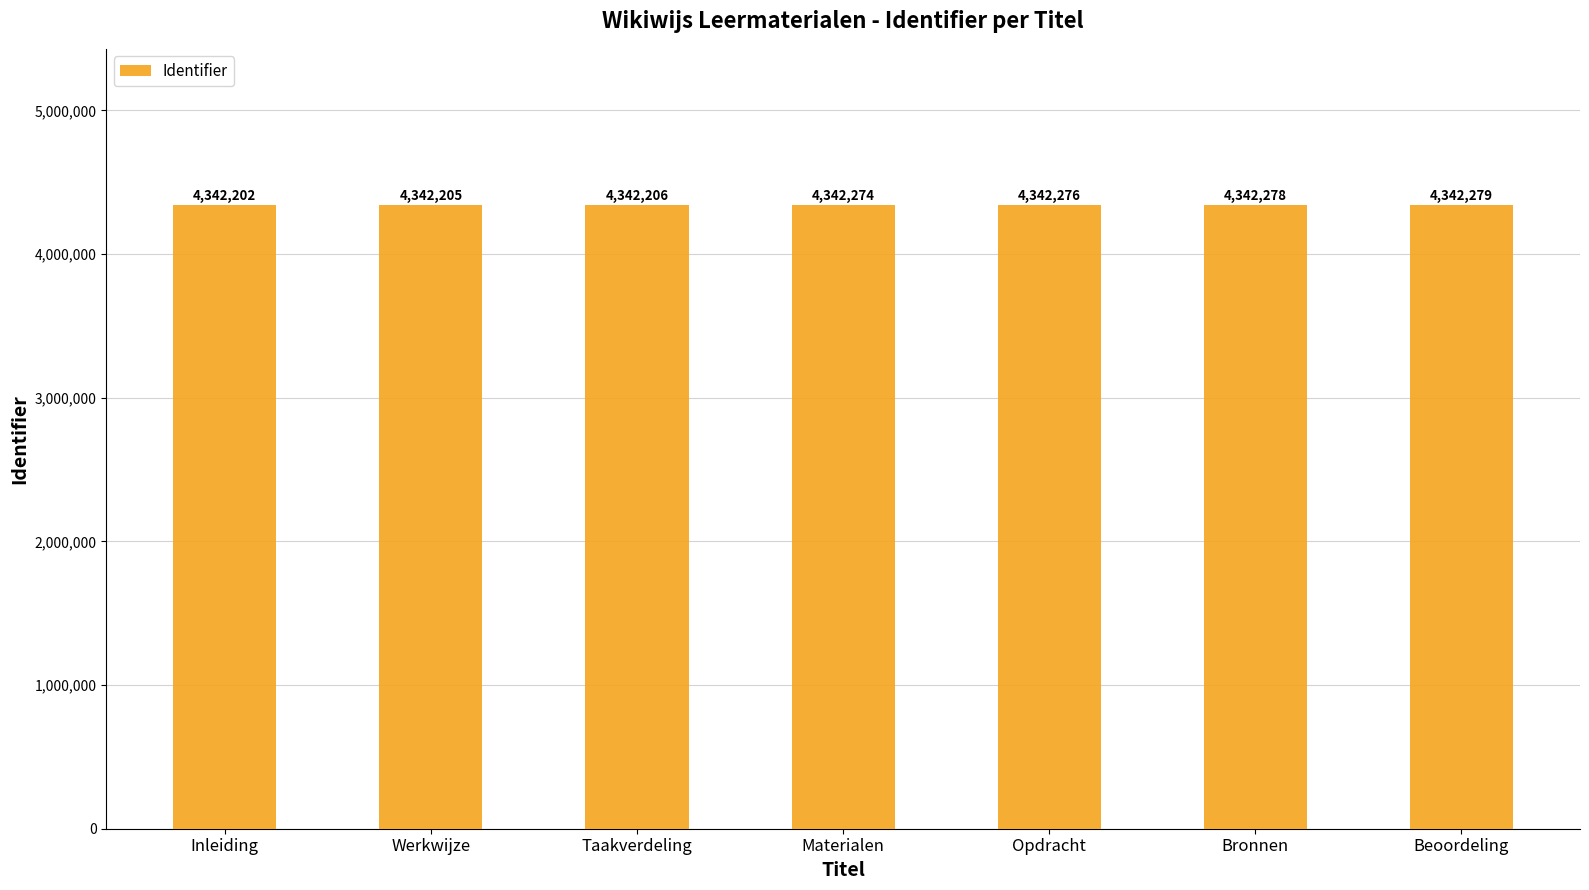

What is the difference between the values at Opdracht and Taakverdeling?

70